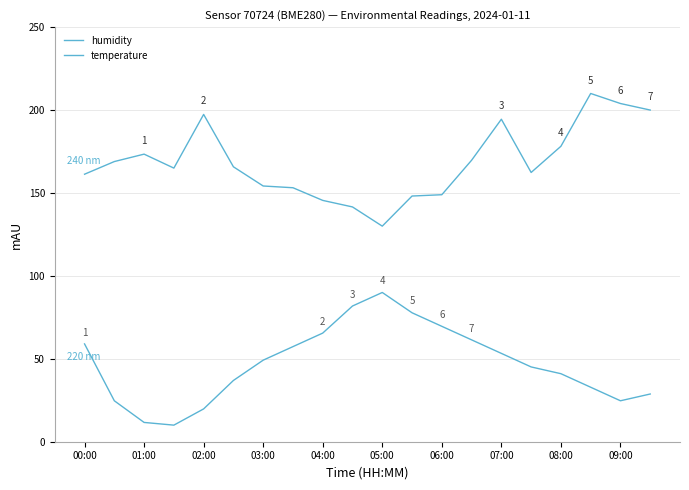

Is this an area chart (filled region under the line)?

No